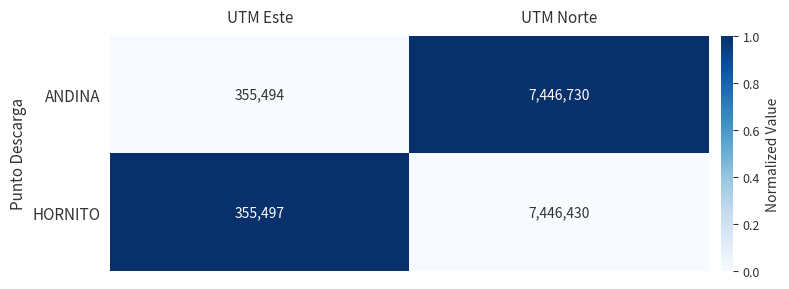

The value of ANDINA at UTM Este is 462955. True or false?

False